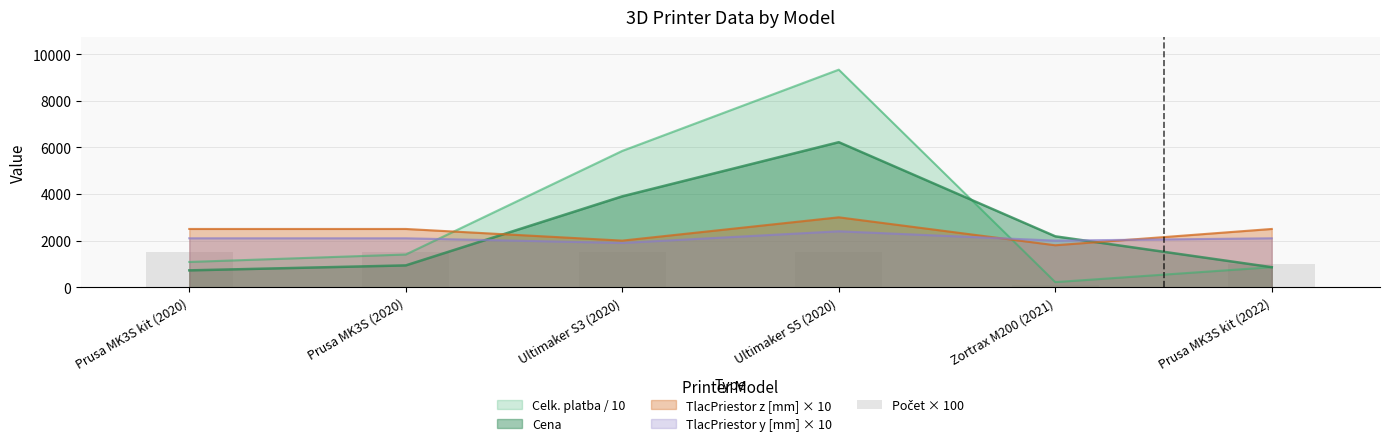

What is the change in value from Prusa MK3S (2020) to Prusa MK3S kit (2022)?

-500